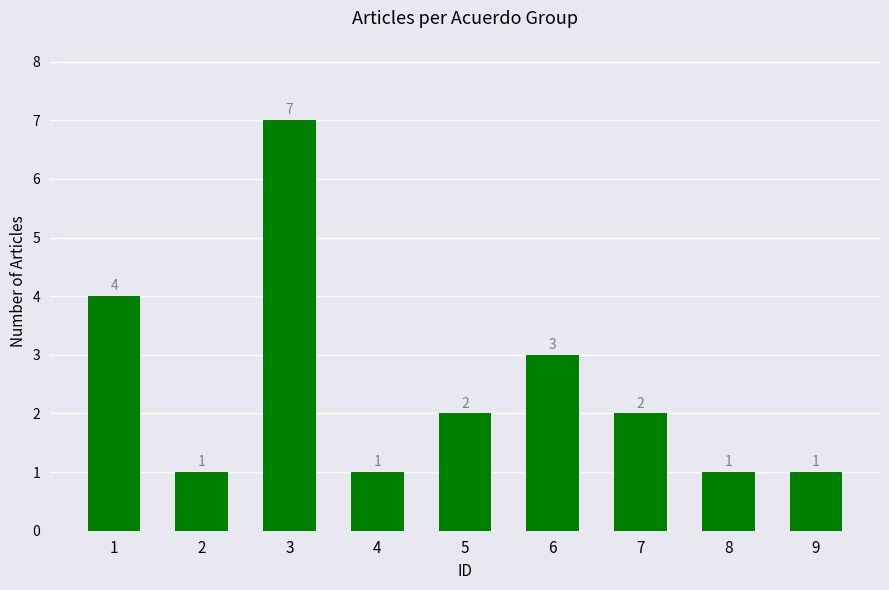

What is the value of the 8th bar from the left?

1